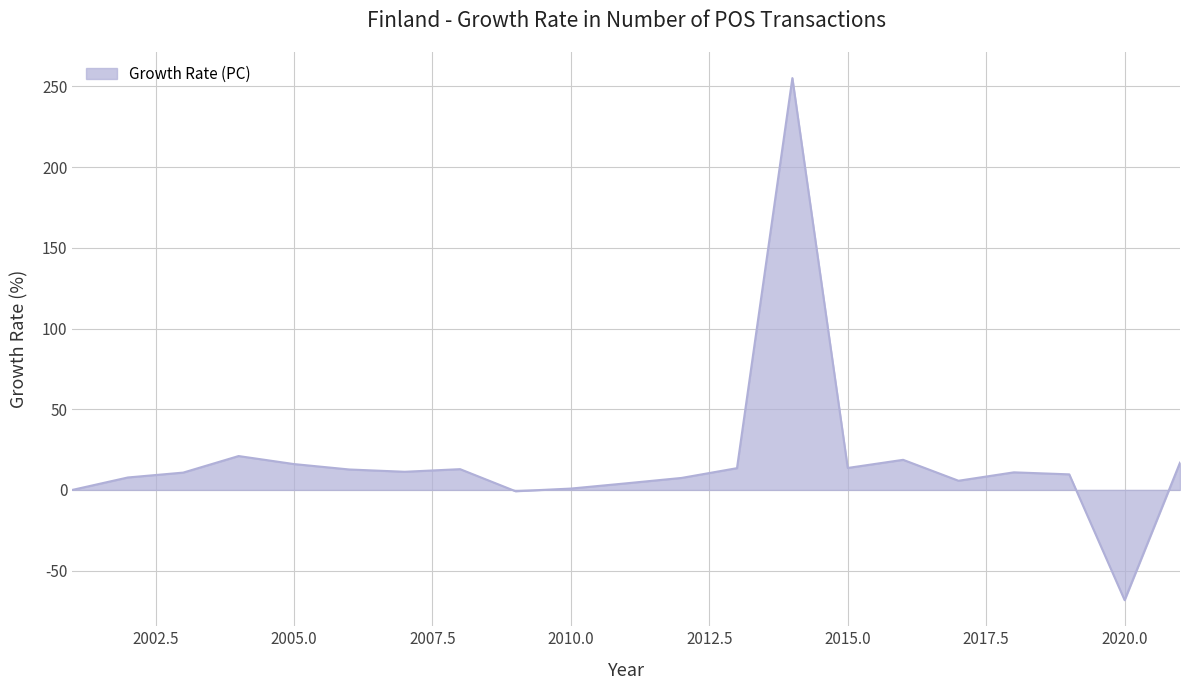

What is the greatest value displayed?

255.2